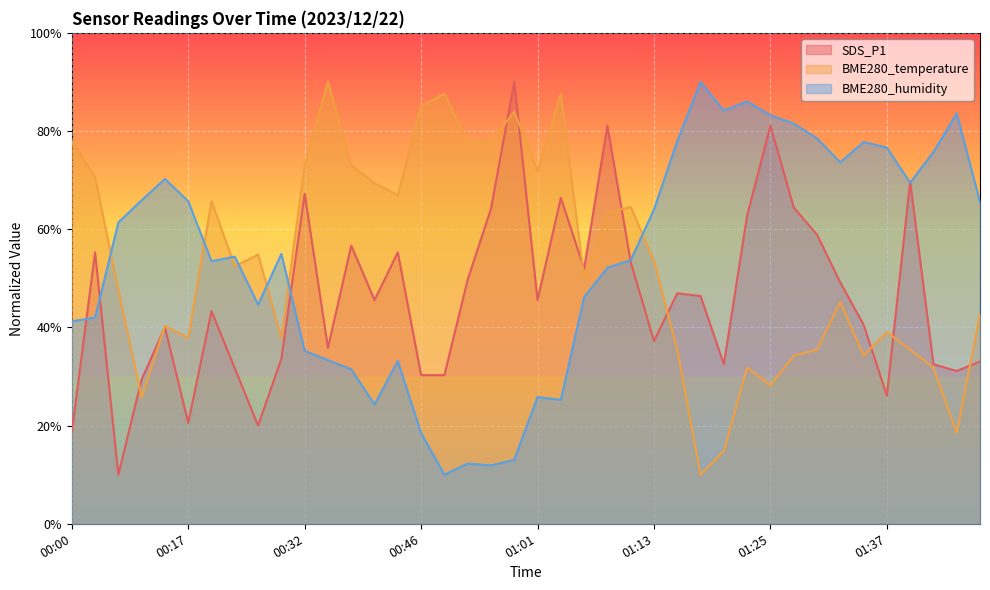

Where do BME280_temperature and BME280_humidity first cross each other?

00:02 and 00:05